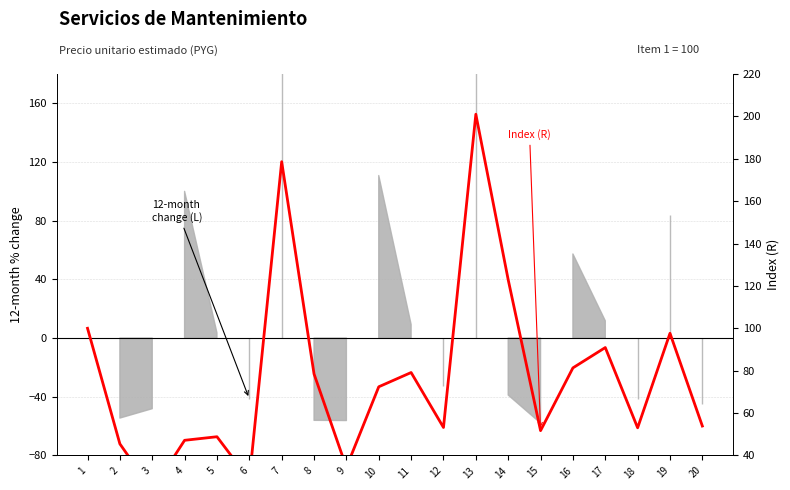

What is the sum of the values at 7 and 11?

257.7